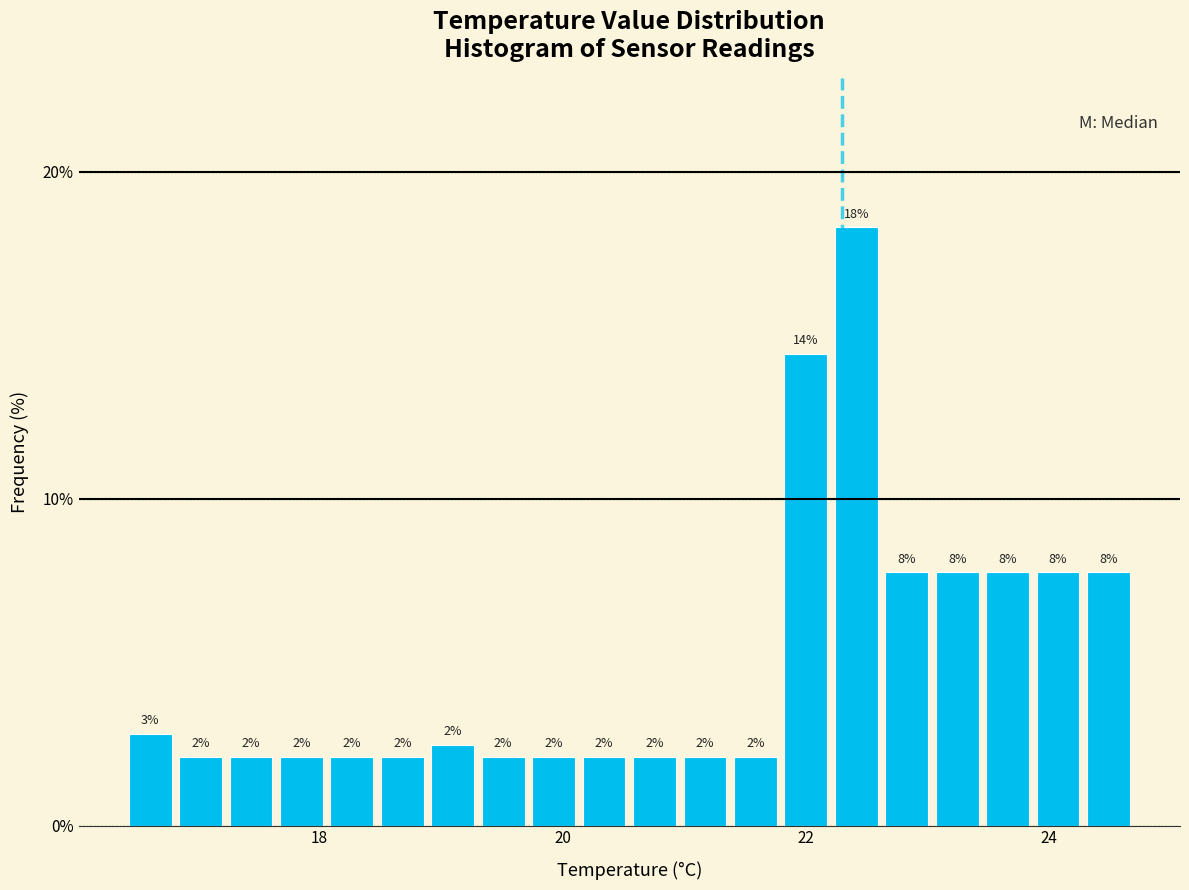

Around what value on the x-axis is the tallest bar? Give the approximate position of its centre, as read against the axis.

22.4